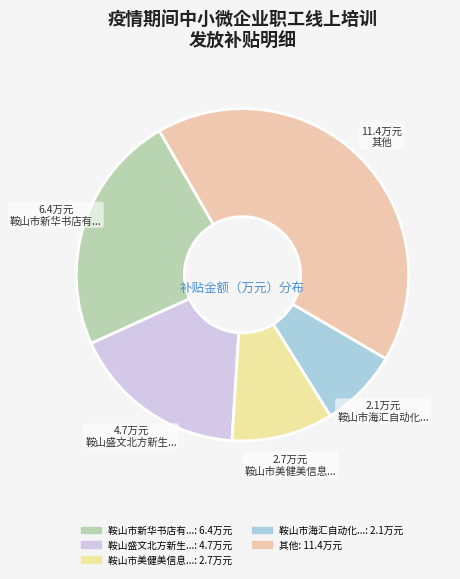

How many slices are in this pie chart?

5